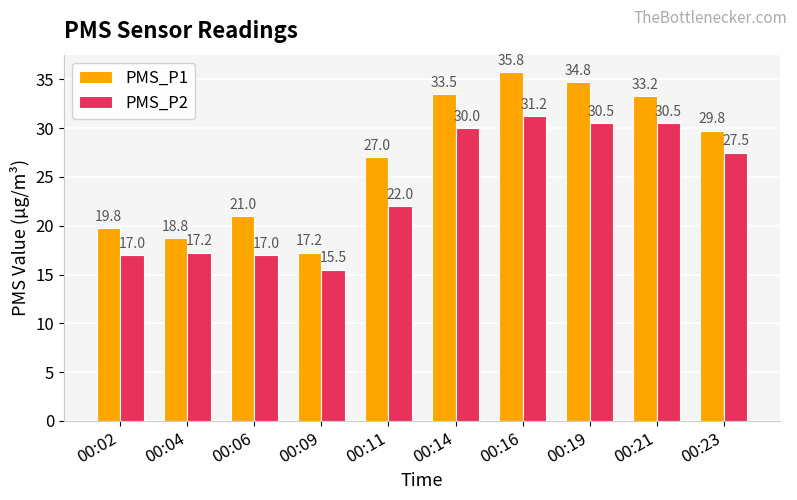

Rank the series at 00:06 from highest to lowest value.

PMS_P1, PMS_P2